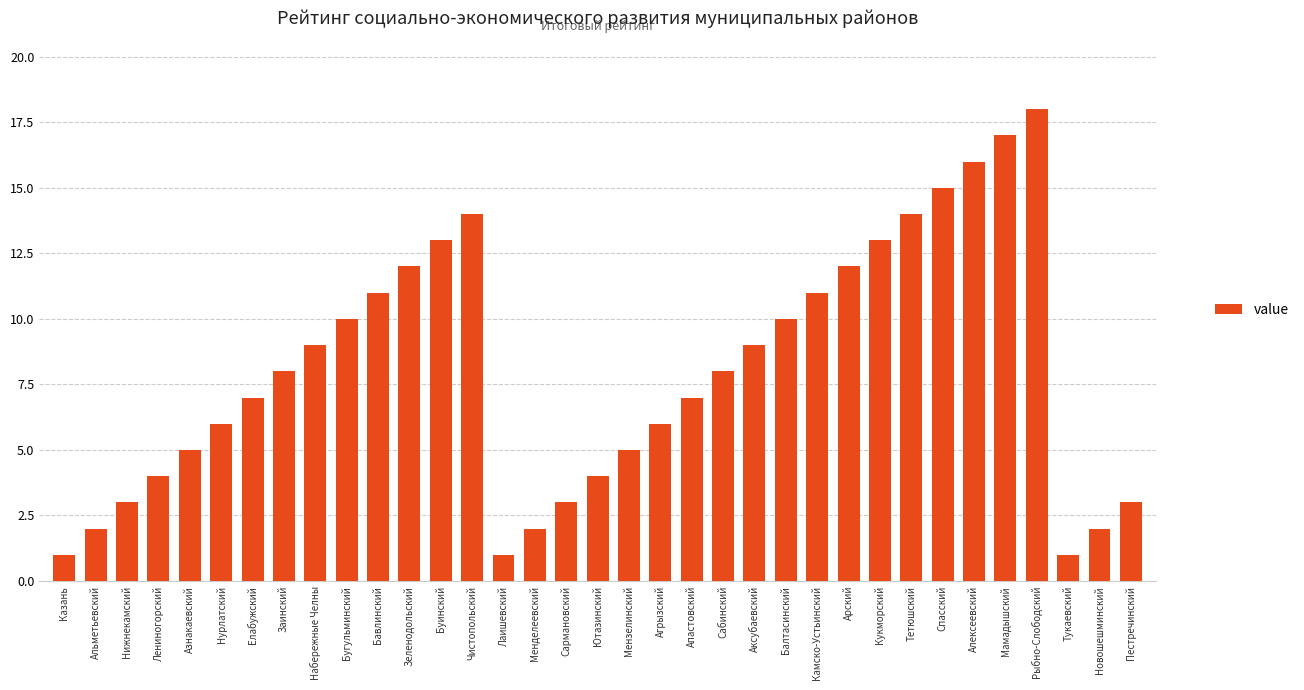

What is the value of the 24th bar from the left?

10